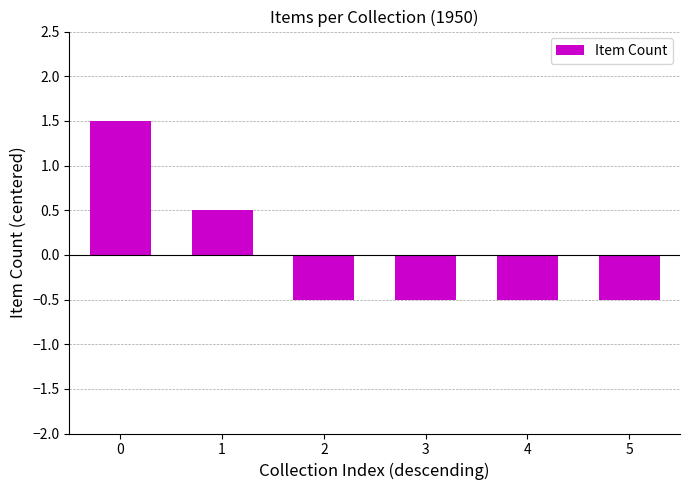

Is it true that the value at 4 is -0.3?

False